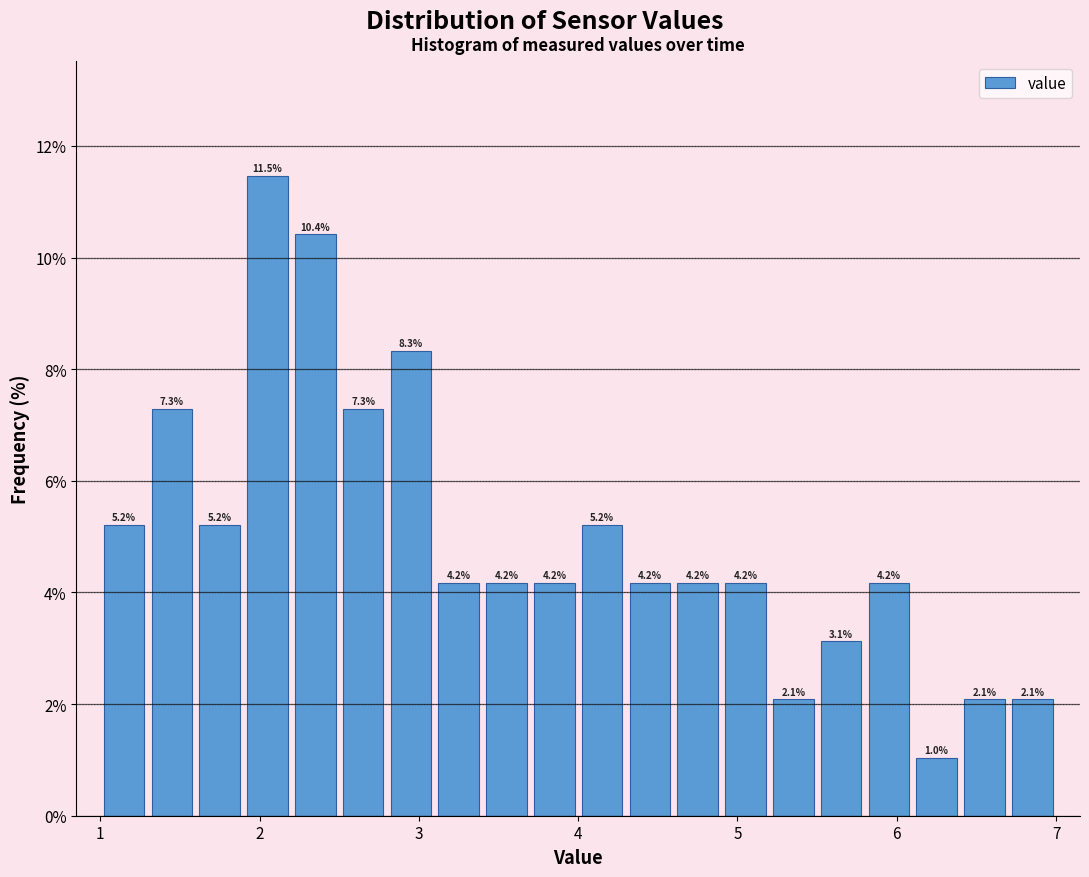

Read against the x-axis, roughly where is the centre of the tallest bar?

2.1